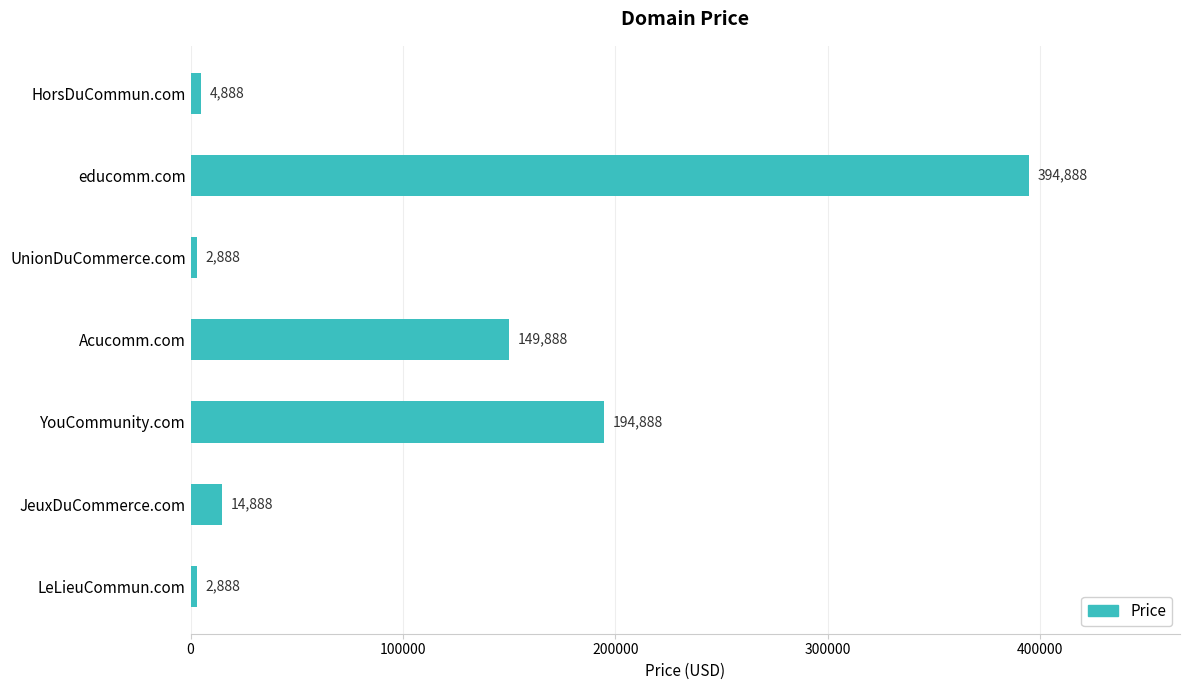

True or false: the data shows 394888 at educomm.com.

True